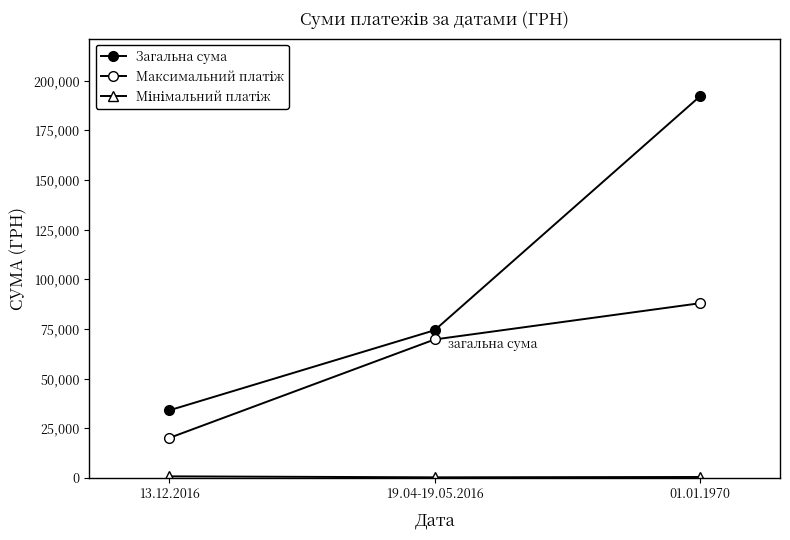

How many lines are shown in the chart?

3